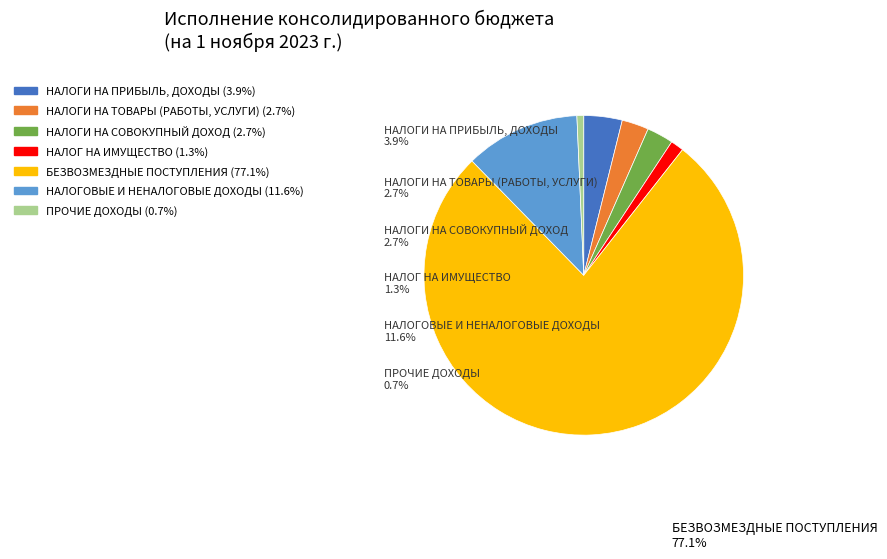

Which has a higher value, НАЛОГ НА ИМУЩЕСТВО or БЕЗВОЗМЕЗДНЫЕ ПОСТУПЛЕНИЯ?

БЕЗВОЗМЕЗДНЫЕ ПОСТУПЛЕНИЯ